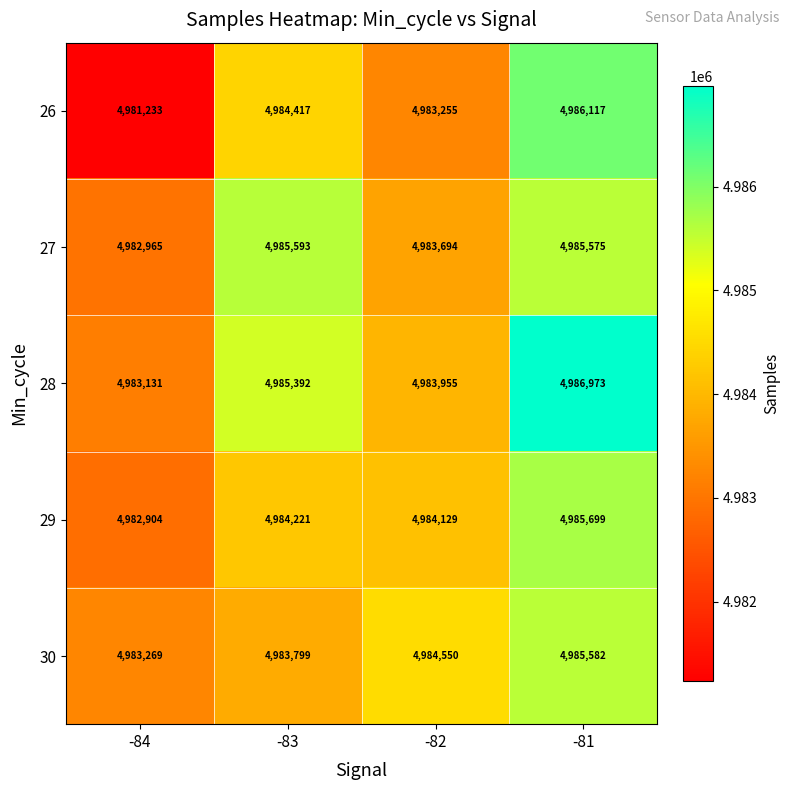

What is the total value across all series at -83?

24923422